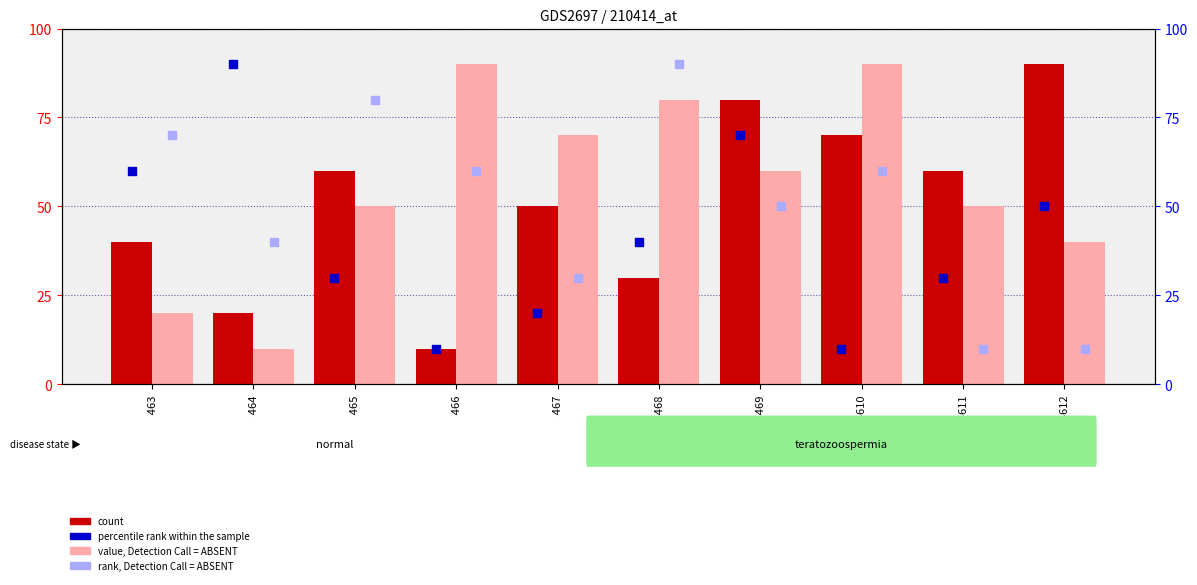

What is the total value across all series at GSM1584610?

230